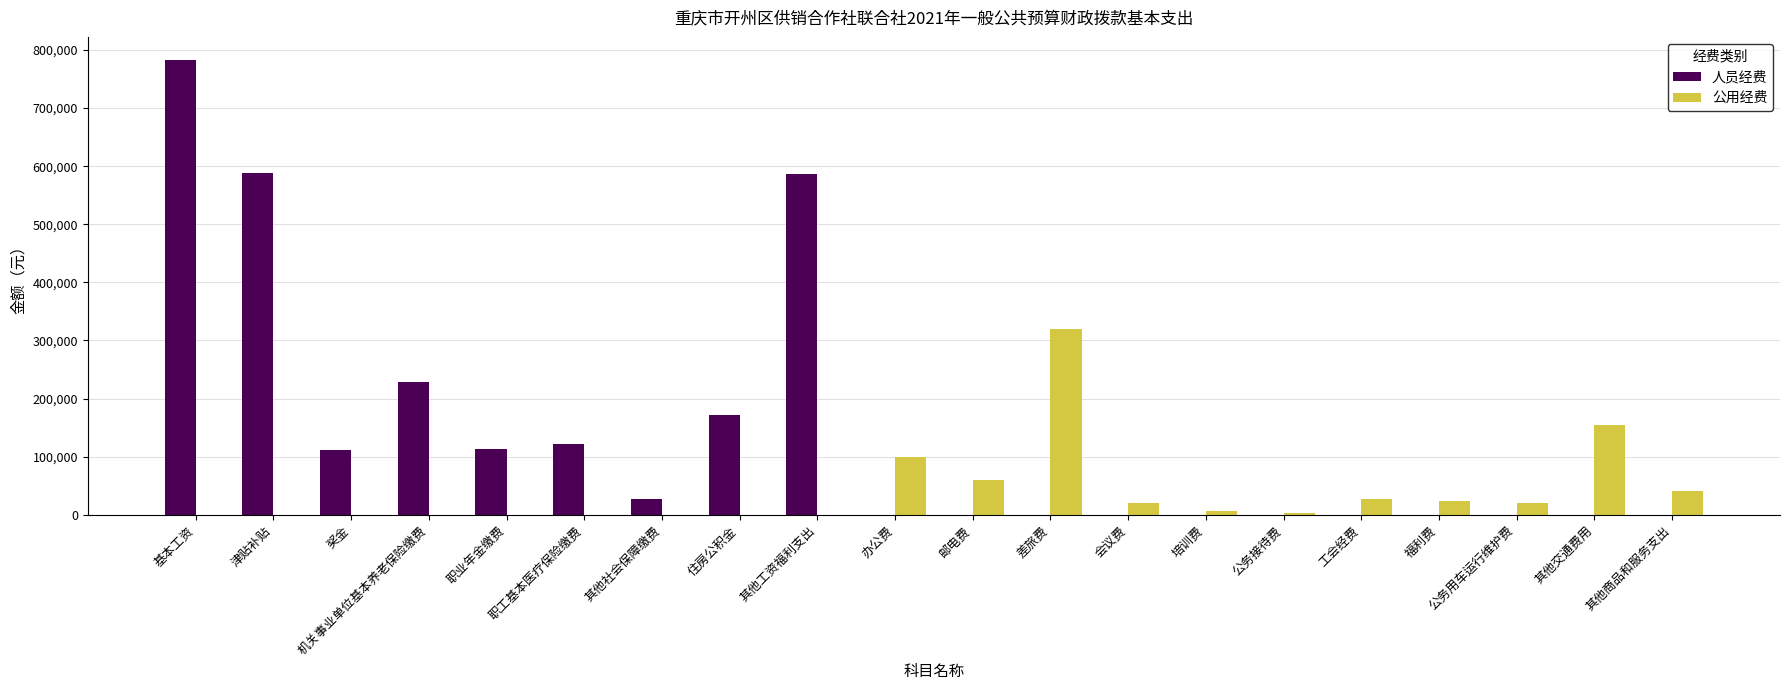

What is the total value across all series at 福利费?

23501.9